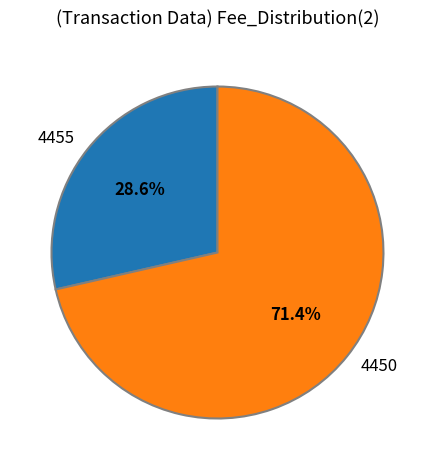

What is the majority slice?

4450